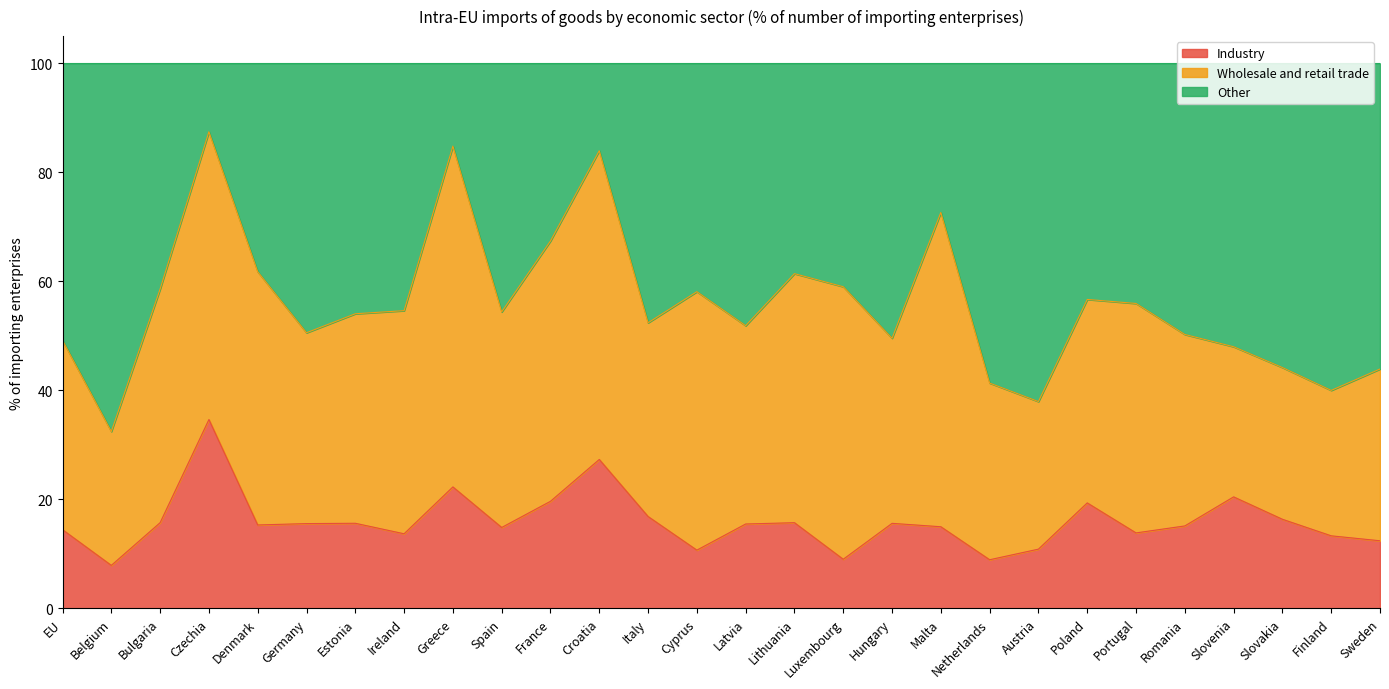

True or false: Other and Industry cross at least once.

False